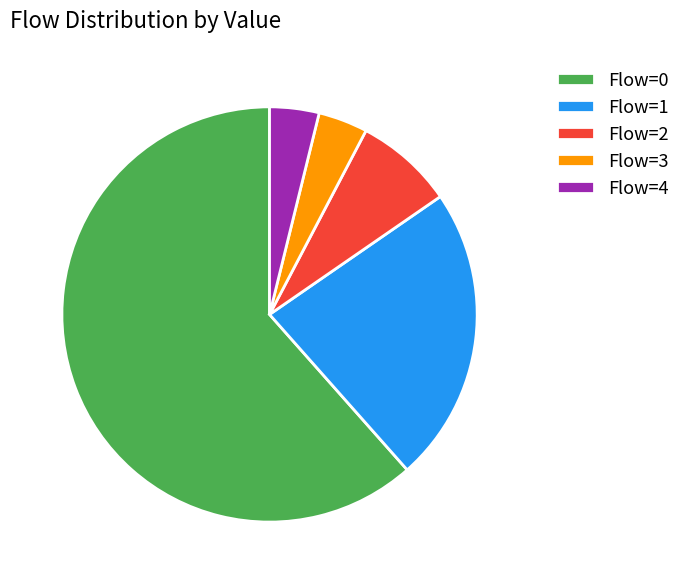

Is the sum of Flow=0 and Flow=1 greater than half?

Yes